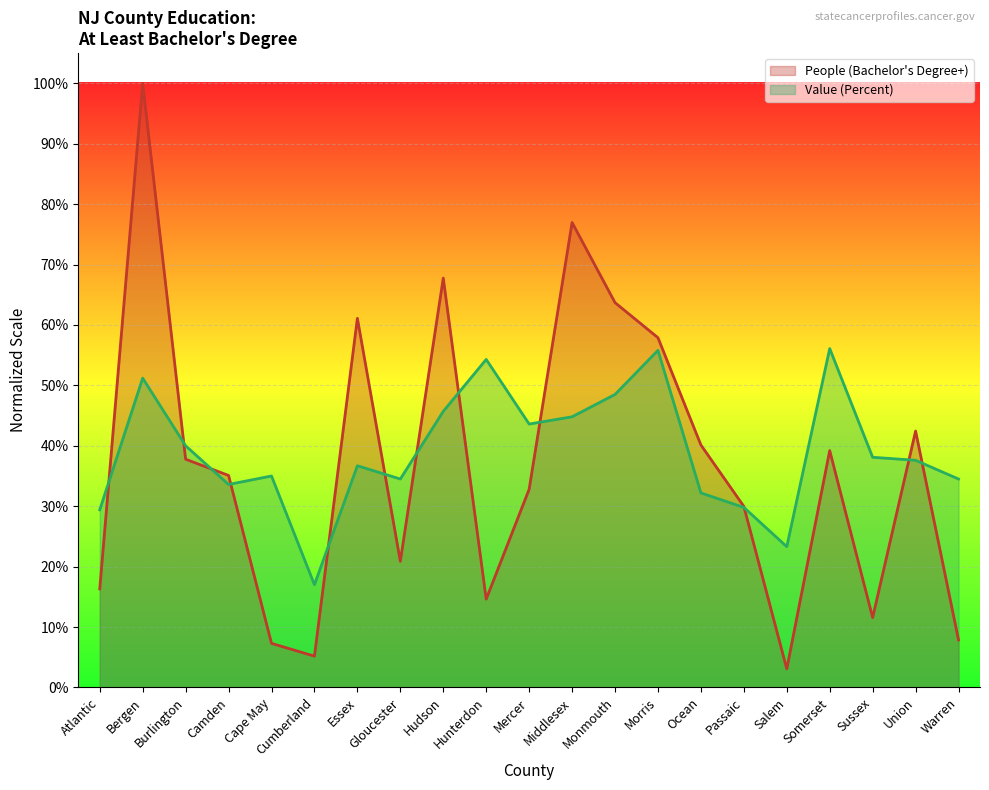

The value of People (Education: At Least Bachelors Degree) at Salem is 0.0. True or false?

False